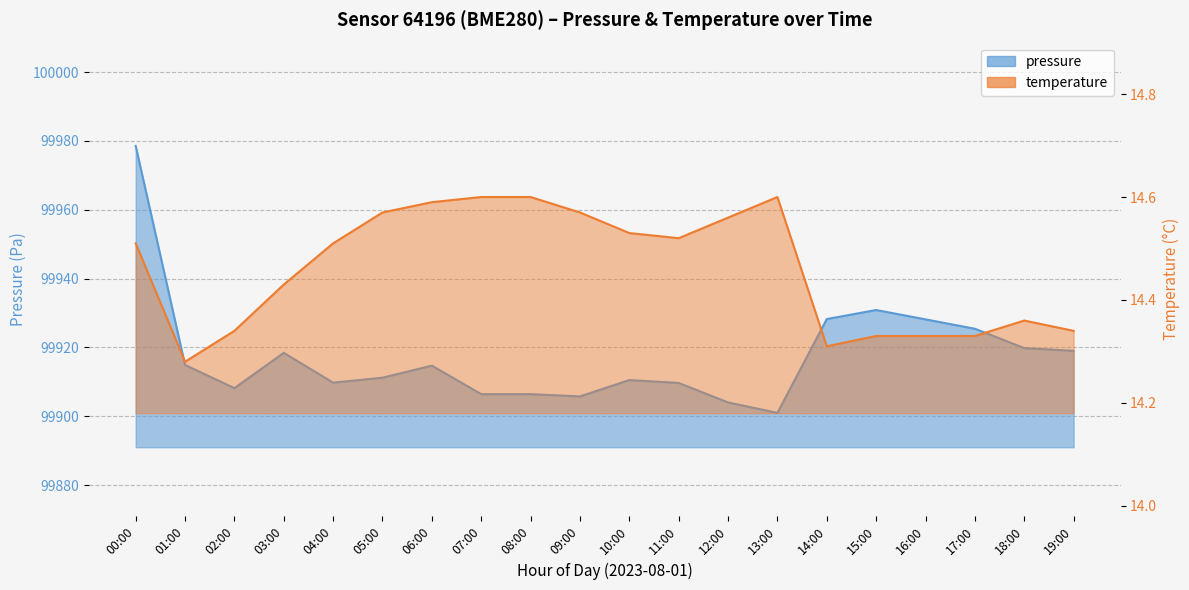

Reading left to right, extract all data points from this chart.

pressure: 00:00=99978.6	01:00=99914.9	02:00=99908.2	03:00=99918.4	04:00=99909.8	05:00=99911.2	06:00=99914.7	07:00=99906.4	08:00=99906.4	09:00=99905.8	10:00=99910.5	11:00=99909.7	12:00=99904.0	13:00=99901.0	14:00=99928.2	15:00=99930.9	16:00=99928.2	17:00=99925.4	18:00=99919.8	19:00=99919.0
temperature: 00:00=14.5	01:00=14.3	02:00=14.3	03:00=14.4	04:00=14.5	05:00=14.6	06:00=14.6	07:00=14.6	08:00=14.6	09:00=14.6	10:00=14.5	11:00=14.5	12:00=14.6	13:00=14.6	14:00=14.3	15:00=14.3	16:00=14.3	17:00=14.3	18:00=14.4	19:00=14.3